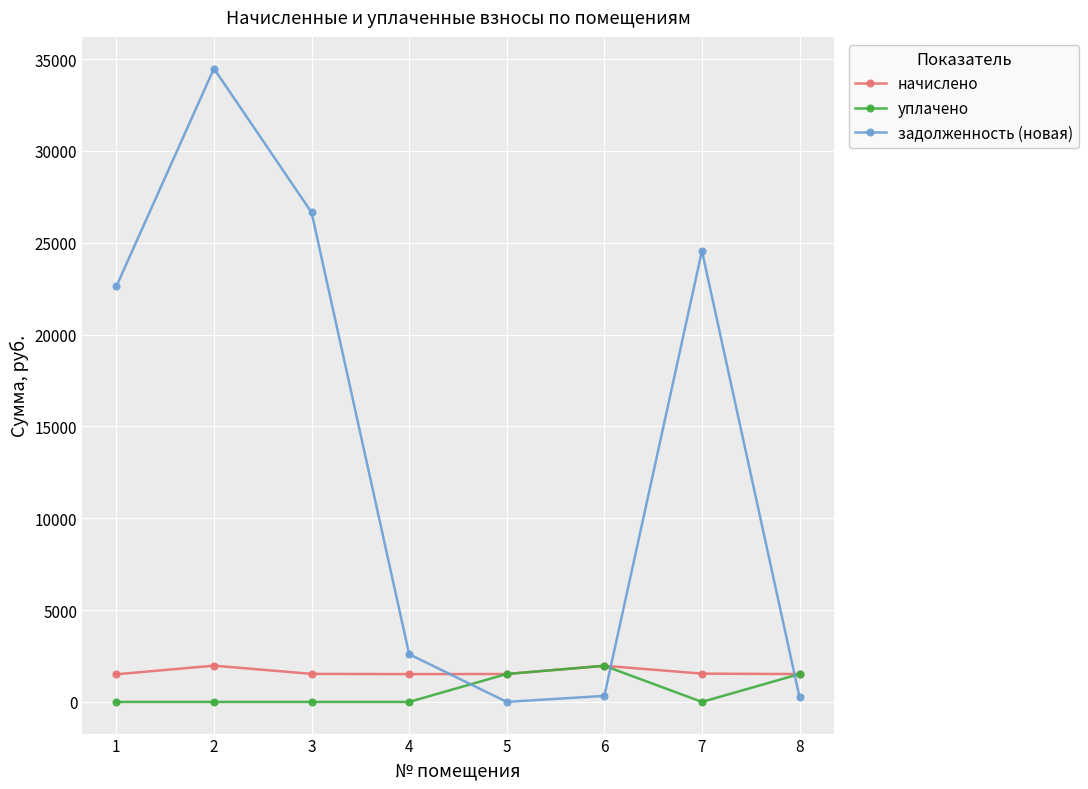

Which series has the widest spread of values?

задолженность (новая)